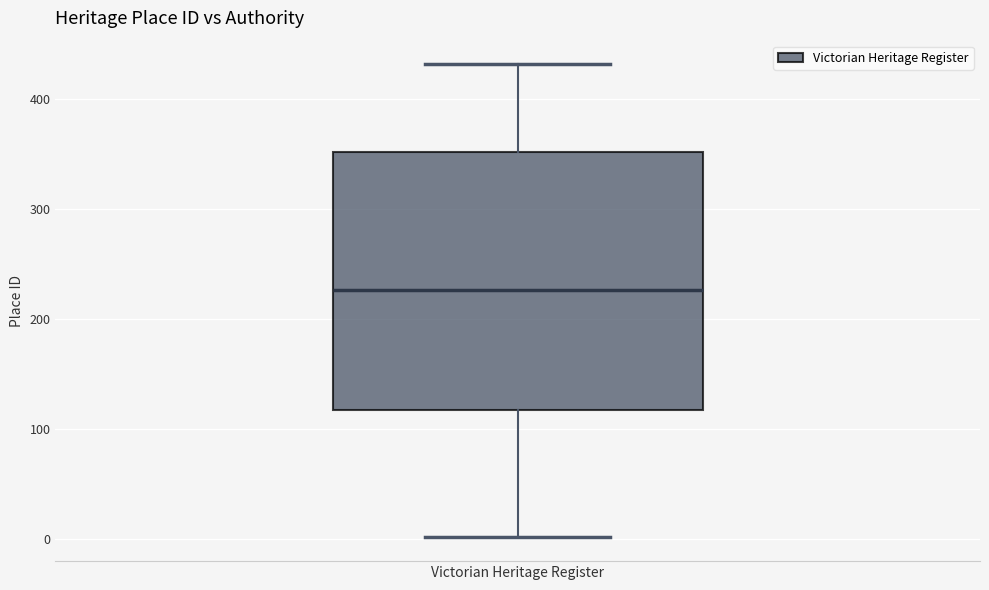

Where does the lower whisker of the box for Victorian Heritage Register end on the y-axis? The values are not printed on the chart, so give them approximately, as read against the axis.

0